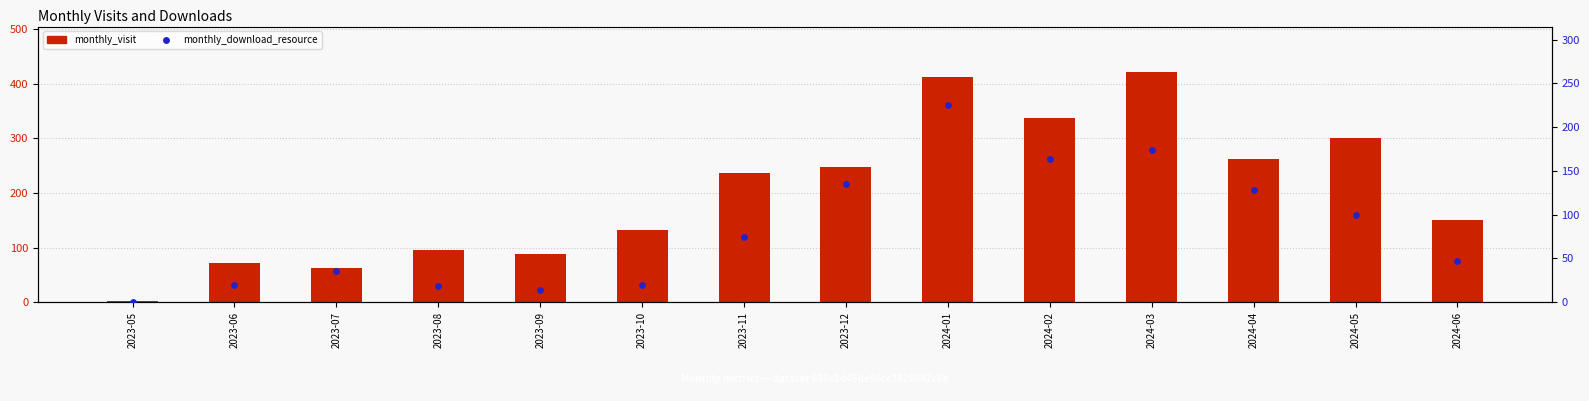

Which series has the widest spread of Y values?

monthly_visit